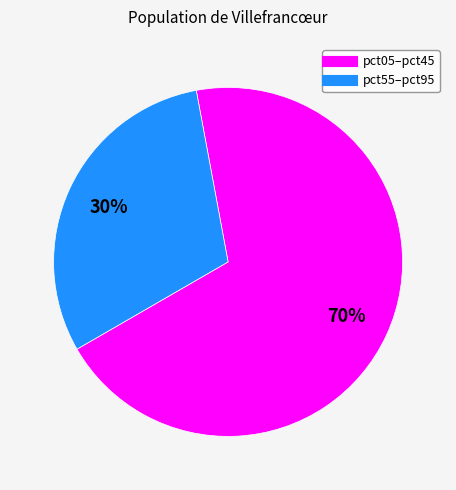

Is there a majority slice in this chart?

Yes